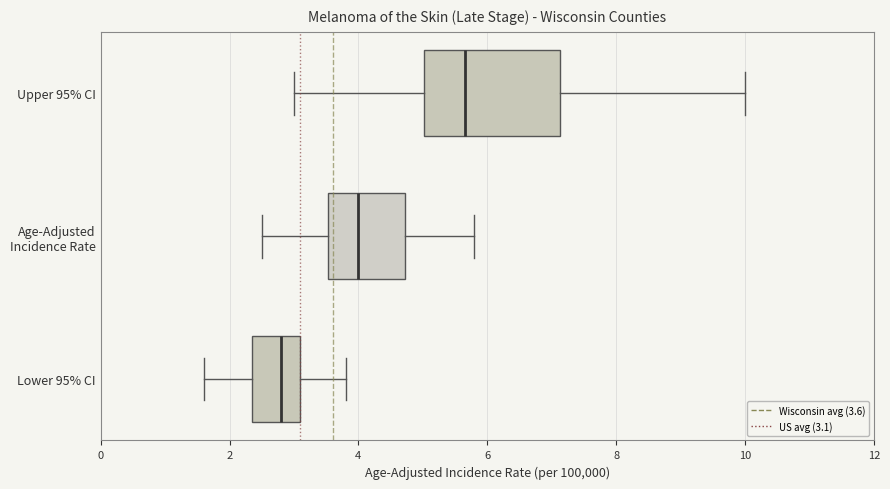

Reading bottom to top, transcribe this box plot: for each box, give where its median line is, the range the box spans, and where its two whiskers end, as read against the x-axis. The values are not printed on the chart, so give them approximately, as read against the axis.

Lower 95% CI: median 2.8, box 2.4 to 3.2, whiskers 1.6 to 3.8
Age-Adjusted Incidence Rate: median 4.0, box 3.6 to 4.8, whiskers 2.6 to 5.8
Upper 95% CI: median 5.6, box 5.0 to 7.2, whiskers 3.0 to 10.0